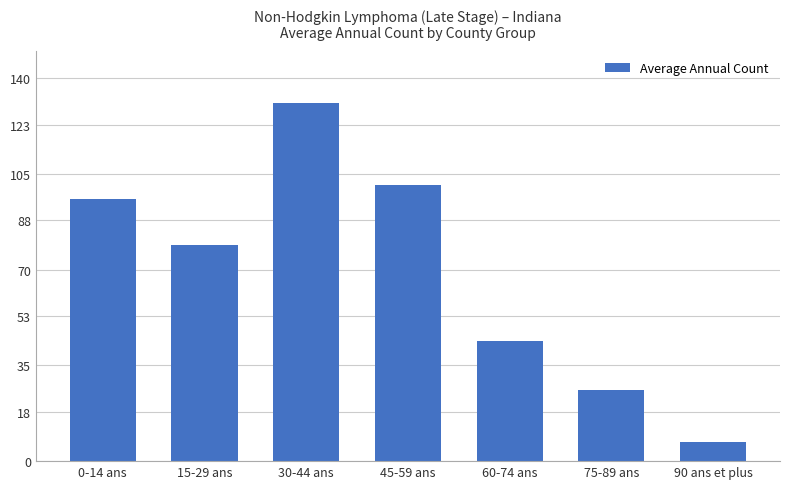

Reading right to left, extract all data points from this chart.

90 ans et plus=7	75-89 ans=26	60-74 ans=44	45-59 ans=101	30-44 ans=131	15-29 ans=79	0-14 ans=96